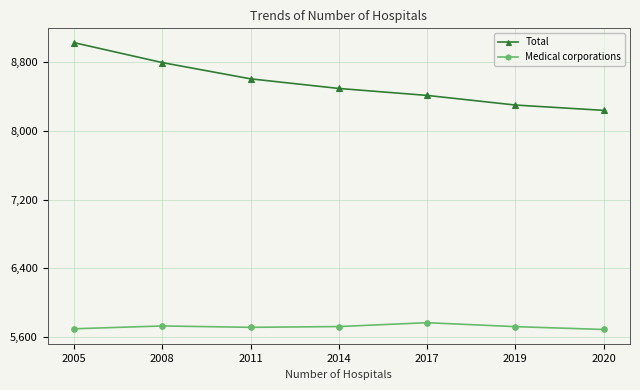

What is the value of the Total point at the 1st from the left?

9026